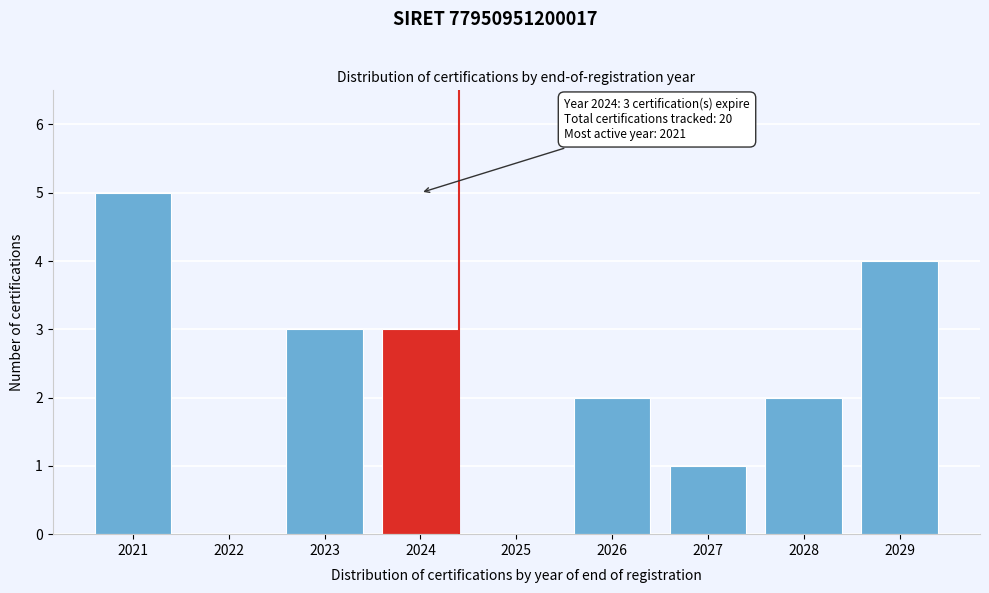

Reading left to right, what are all the values shown in this chart?

2021=5	2022=0	2023=3	2024=3	2025=0	2026=2	2027=1	2028=2	2029=4